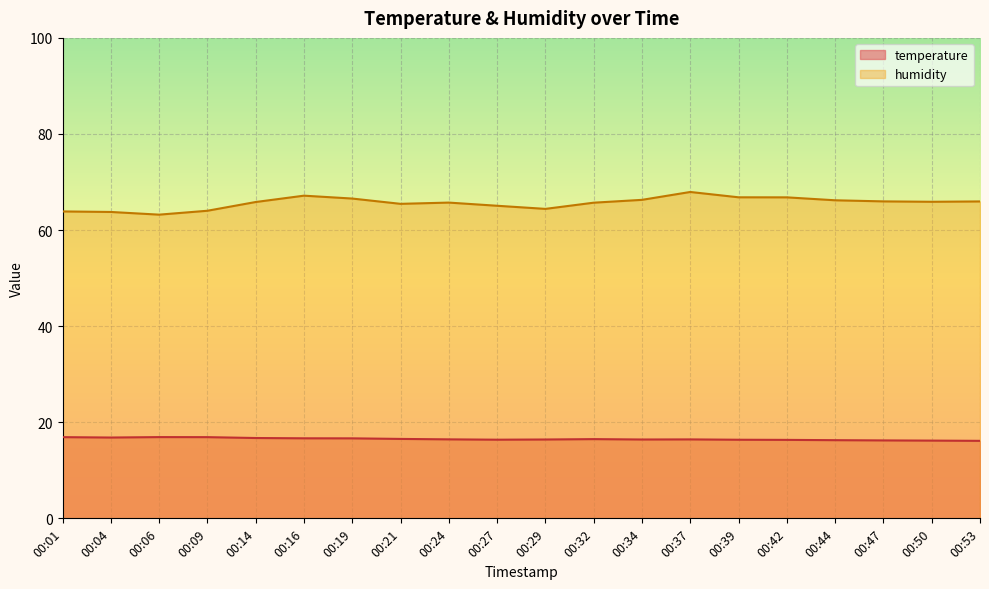

Is it true that temperature equals 16.9 at 00:01?

True